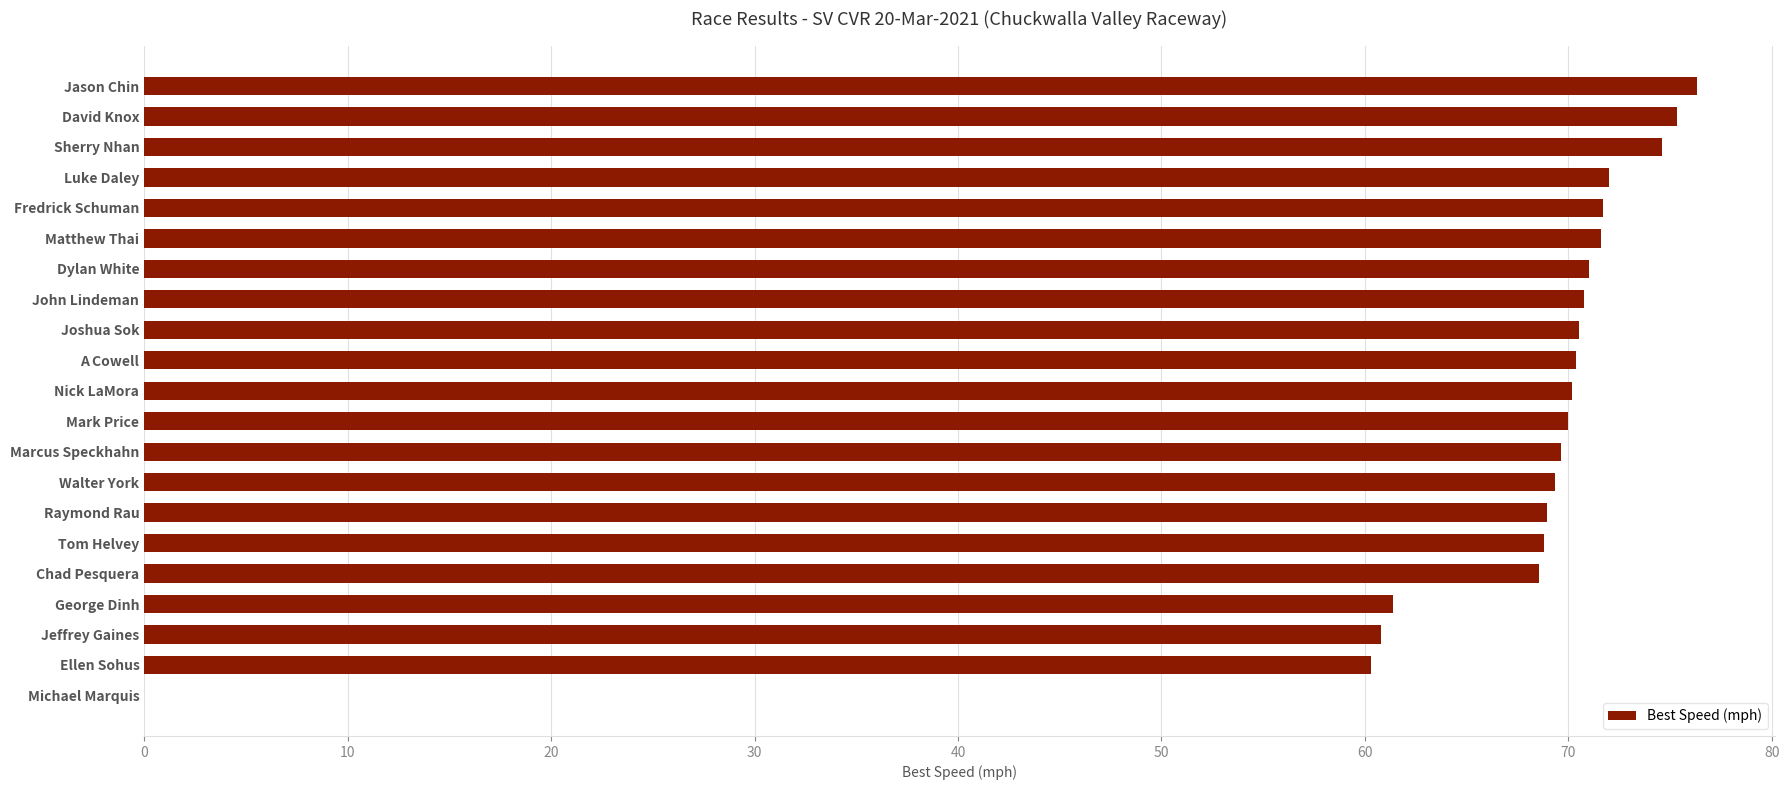

The chart shows a value of 70.4 at A Cowell. True or false?

True